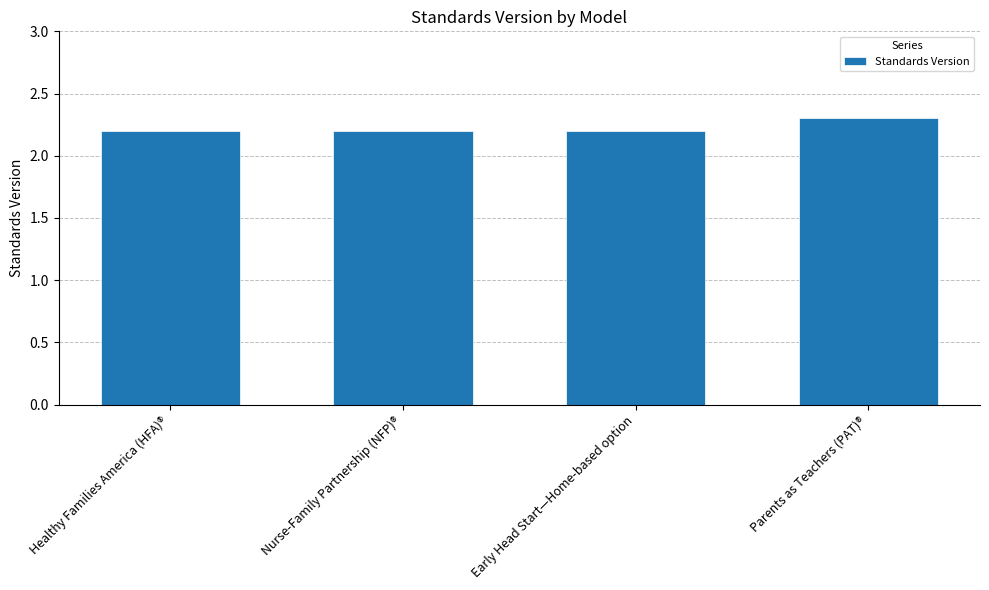

What position from the right is Parents as Teachers (PAT)®?

1